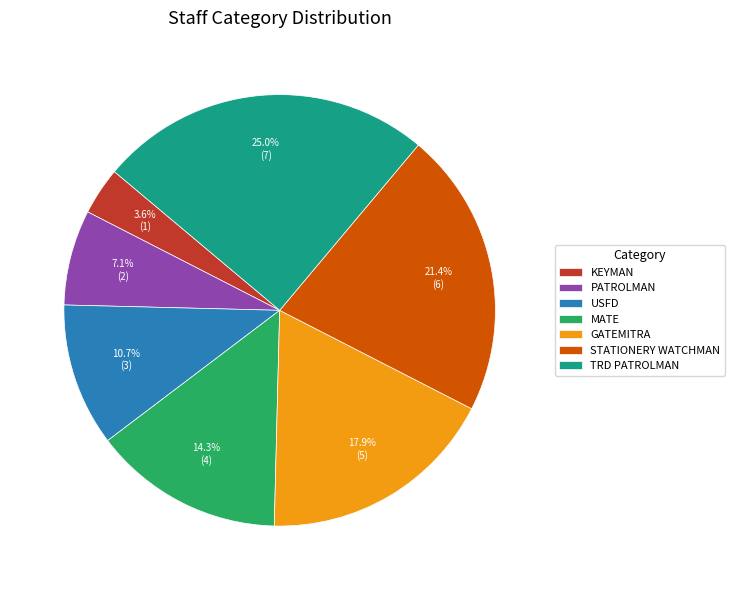

To the nearest percent, what portion does USFD represent?

11%